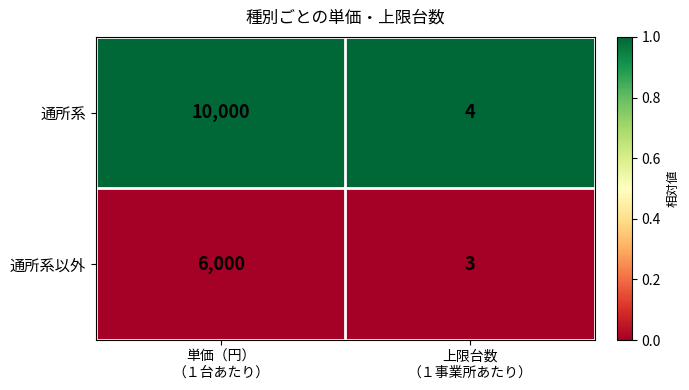

Which series has the widest spread of values?

通所系